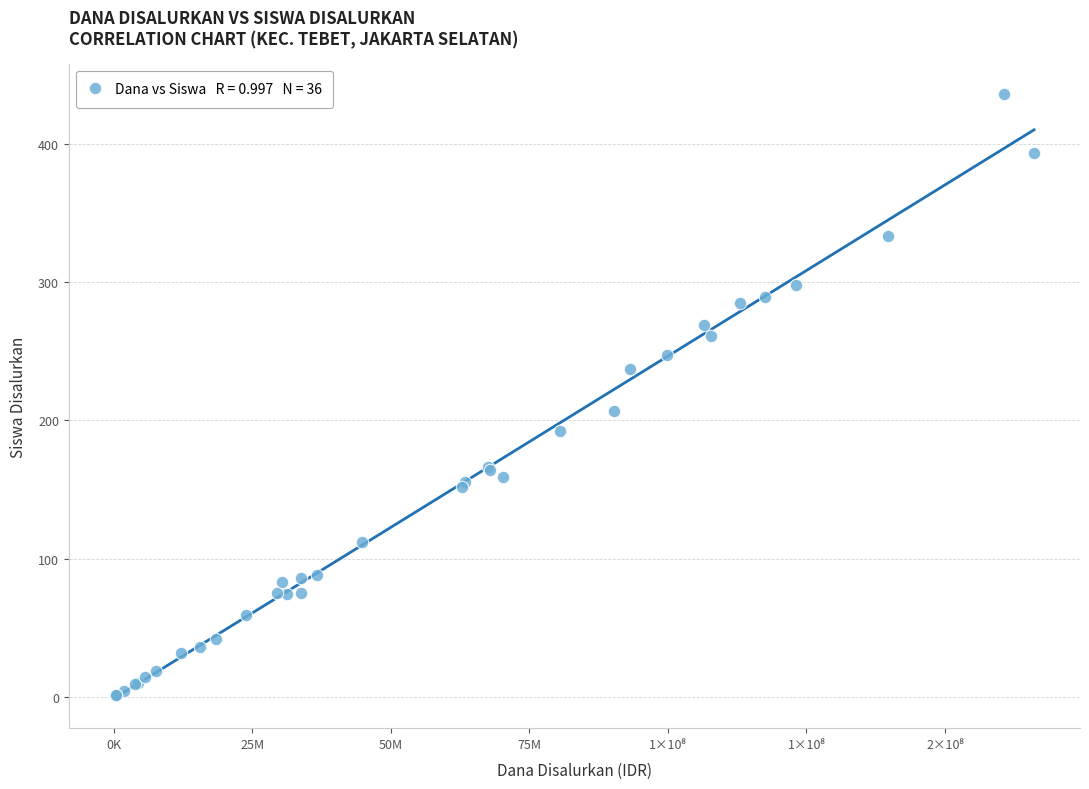

What Y value in the scatter plot is closest to 218?

207